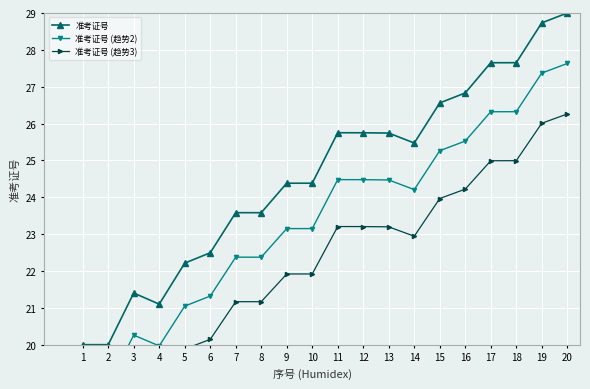

Read the 准考证号 value at 2.

20.0